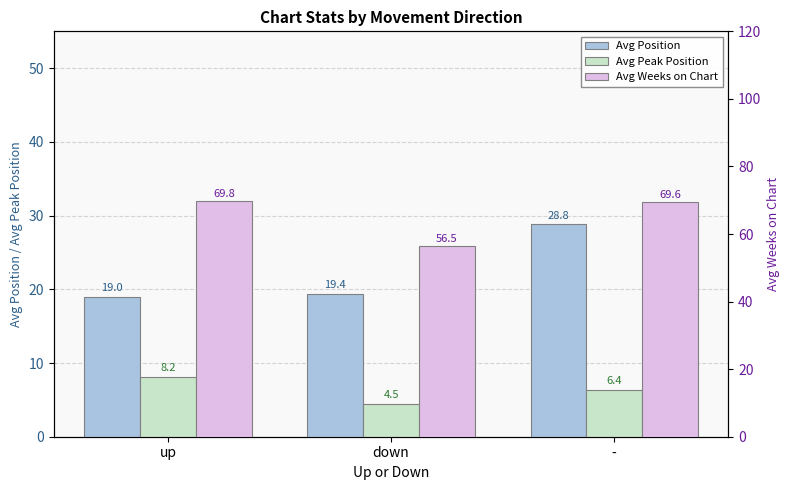

At which category is the sum across all series the highest?

-